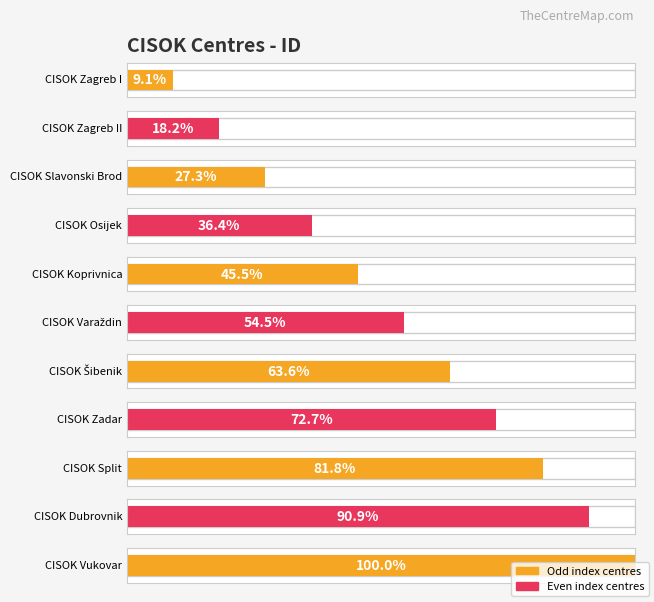

Which category has the highest value across all series?

CISOK Vukovar